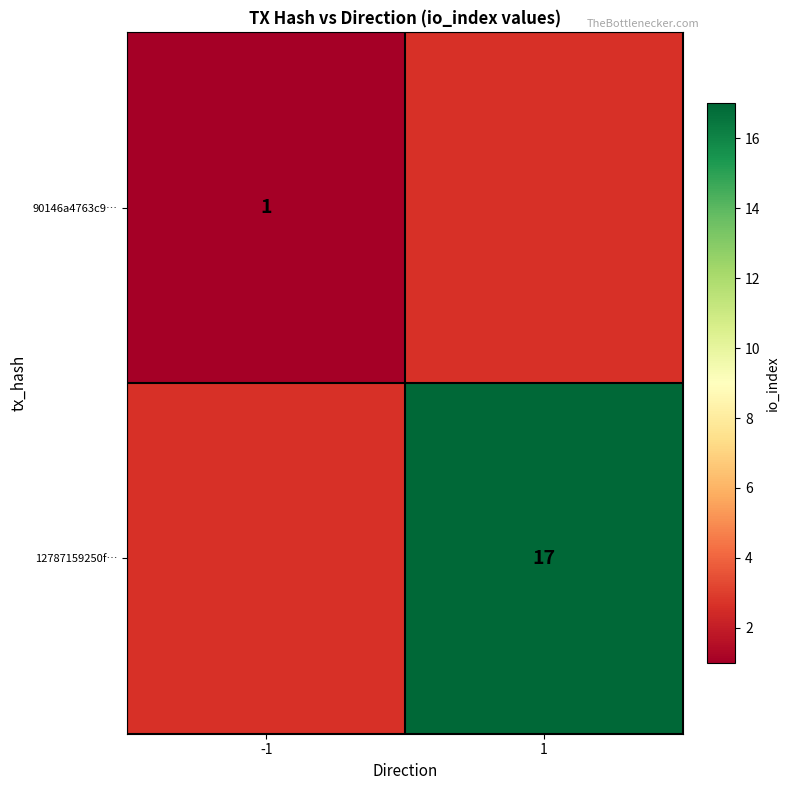

The 90146a4763c9… series shows 1 at -1. True or false?

True